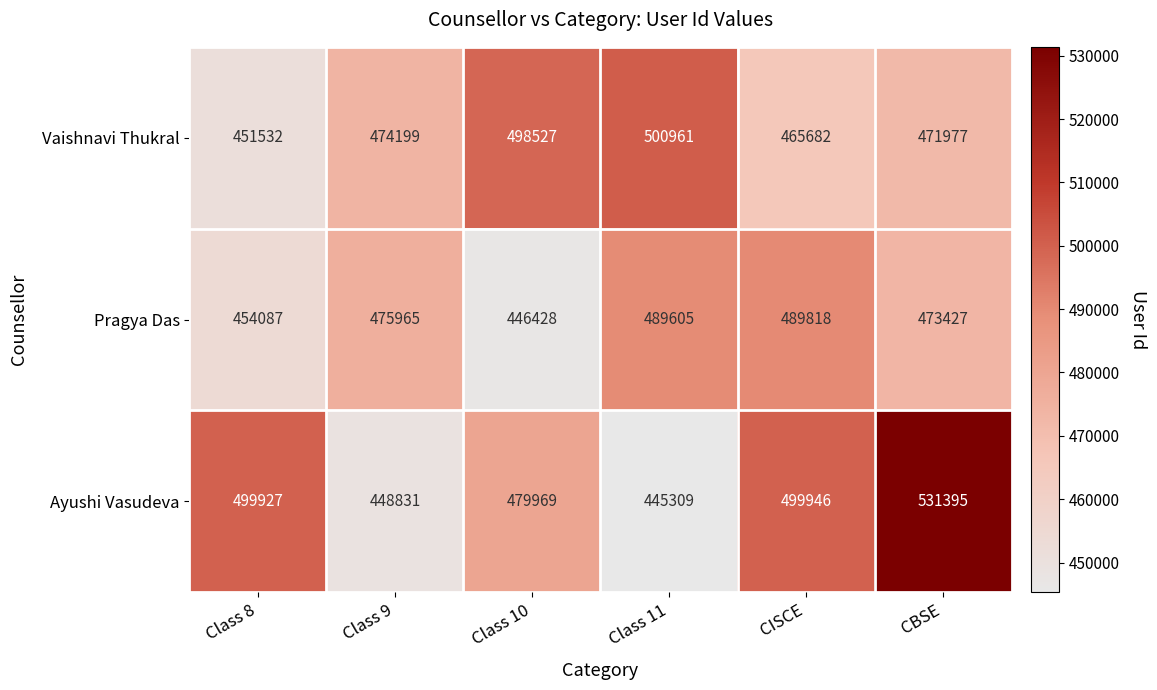

Which label corresponds to the smallest value in the chart?

Class 11